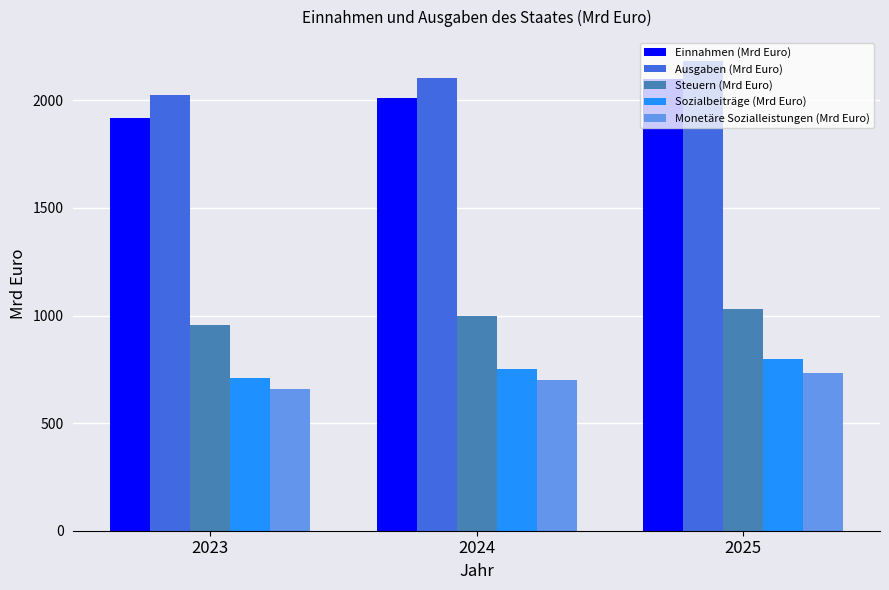

Is it true that Steuern (Mrd Euro) equals 957.6 at 2023?

True